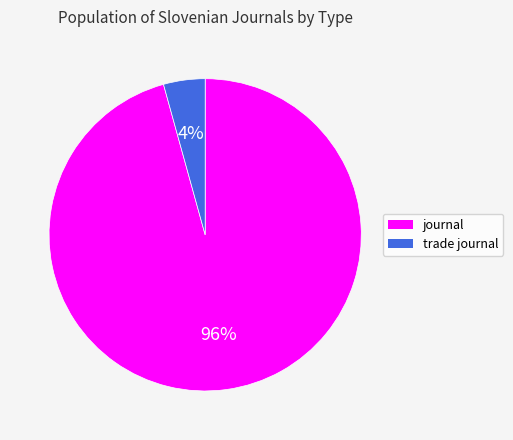

To the nearest percent, what portion does journal represent?

96%